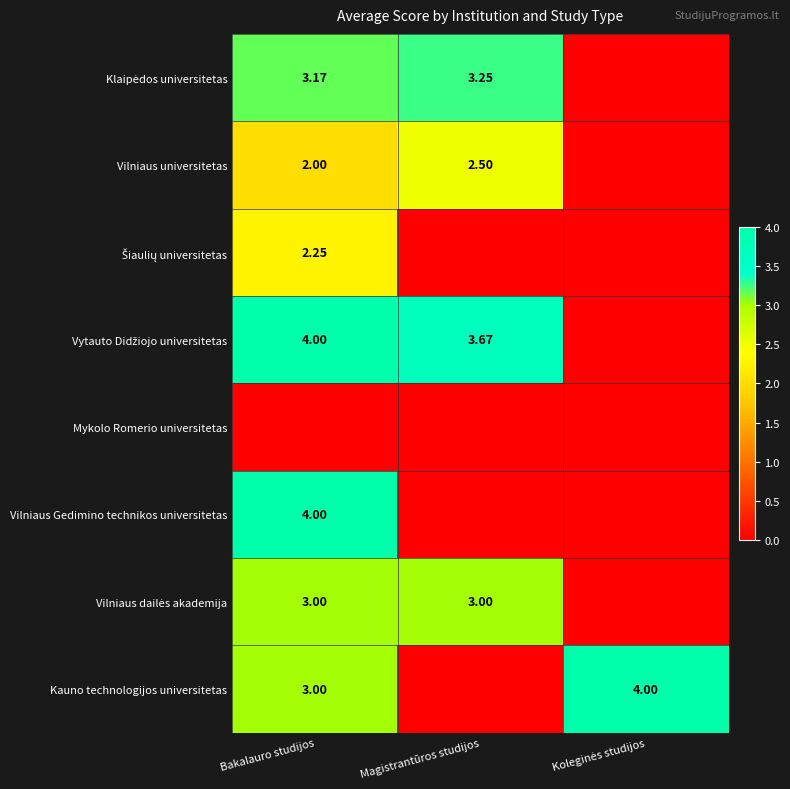

At how many categories does at least one series exceed 0?

3